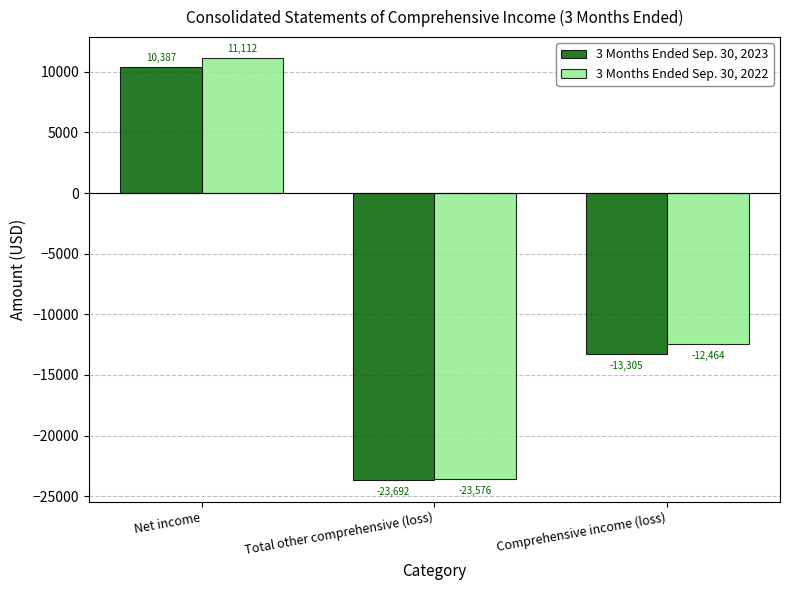

Reading left to right, what are all the values shown in this chart?

3 Months Ended Sep. 30, 2023: 10387	-23692	-13305
3 Months Ended Sep. 30, 2022: 11112	-23576	-12464